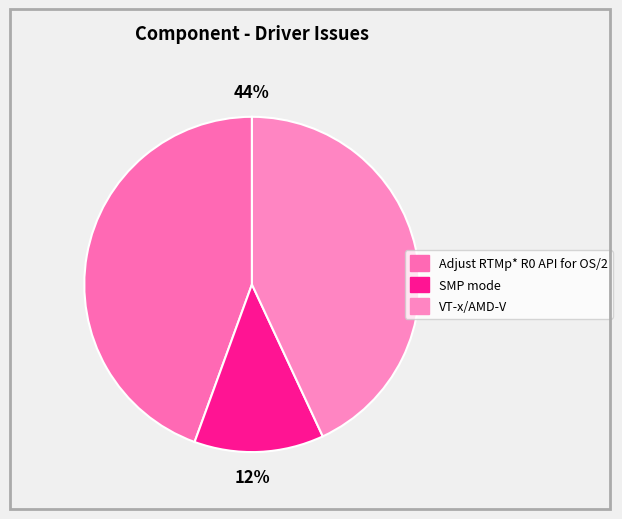

Count the number of slices in the pie.

3